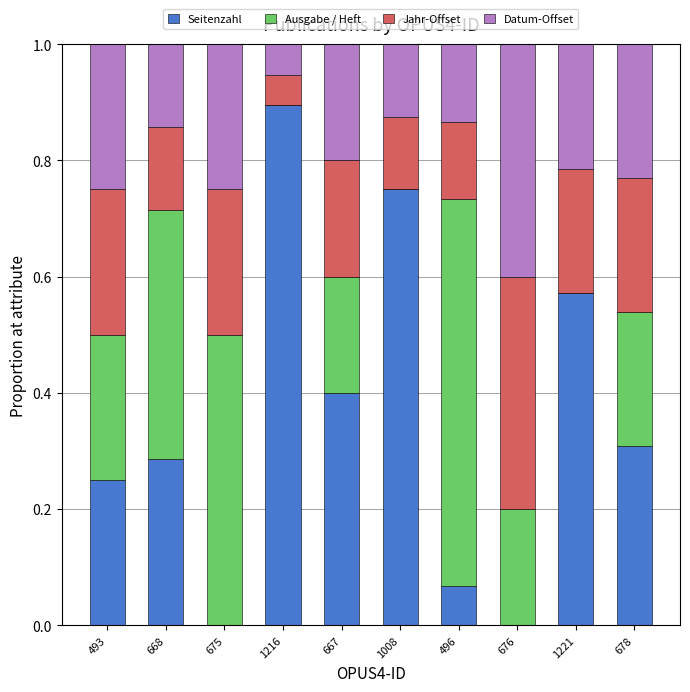

What is the total value across all series at 678?

1.0